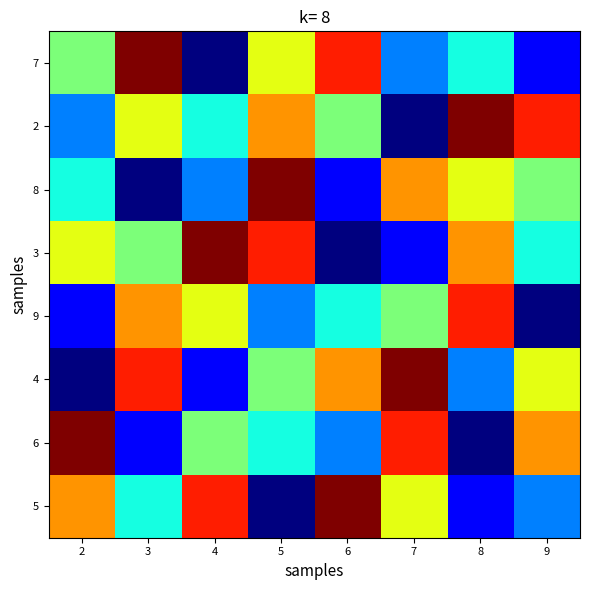

Which series has the widest spread of values?

7